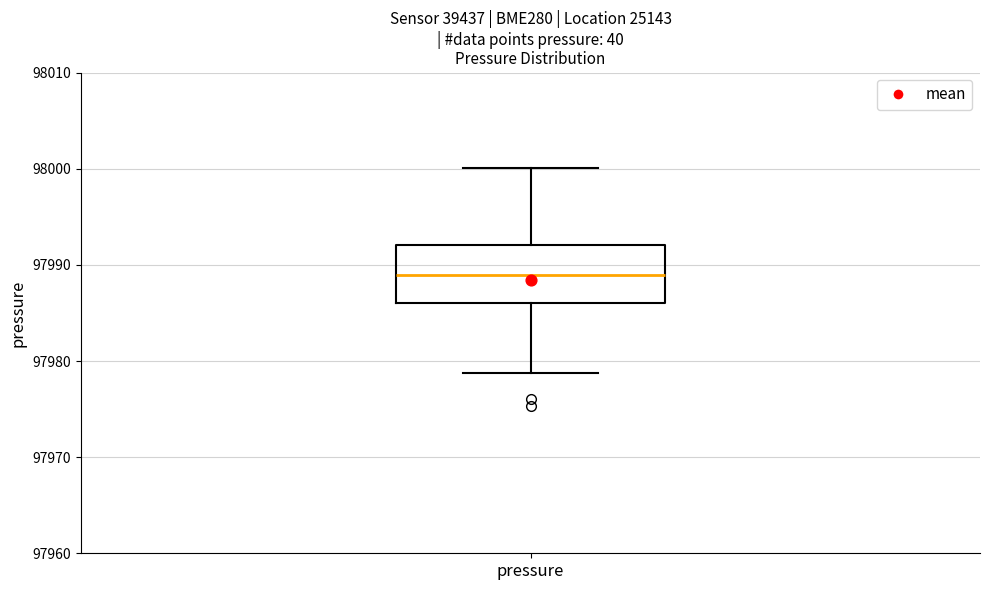

Read this box plot against the y-axis: the position of the median line, the range covered by the box, and the ends of both whiskers. The values are not printed on the chart, so give them approximately, as read against the axis.

median 97989, box 97986 to 97992, whiskers 97979 to 98000